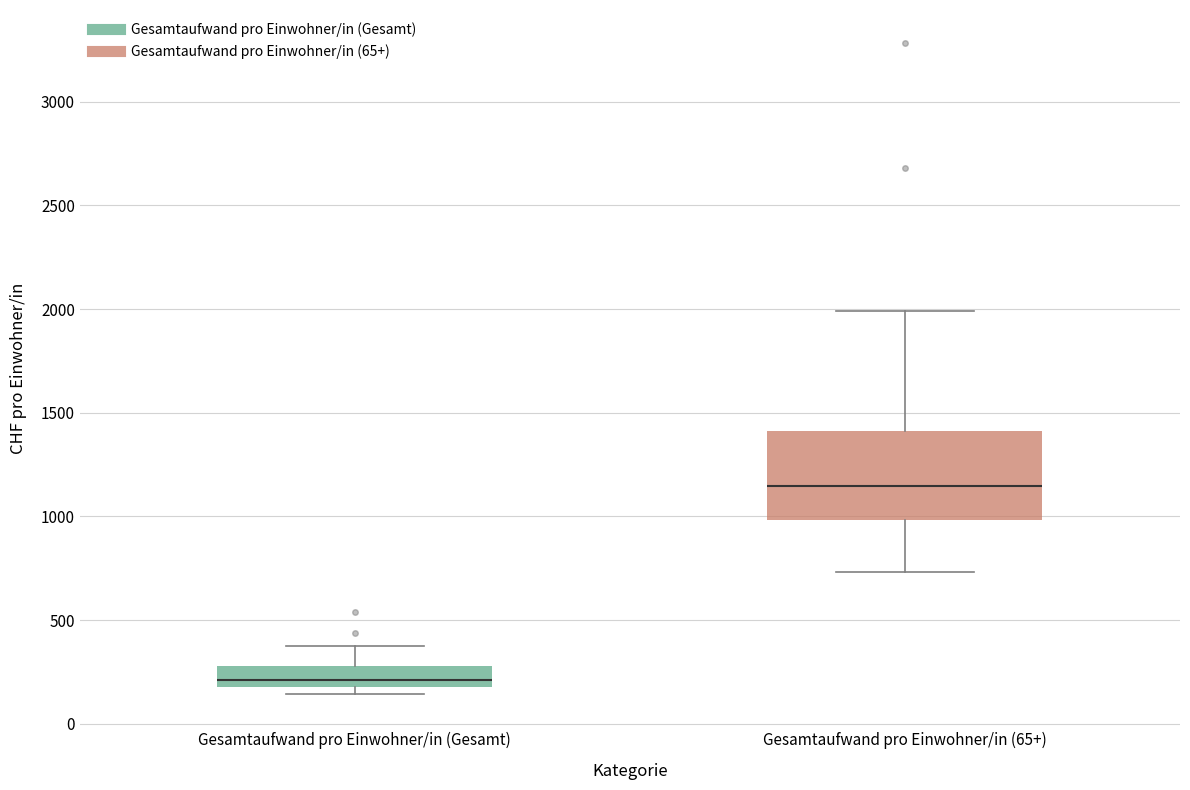

Where is the lower edge of the box for Gesamtaufwand pro Einwohner/in (Gesamt) on the y-axis? The values are not printed on the chart, so give them approximately, as read against the axis.

200